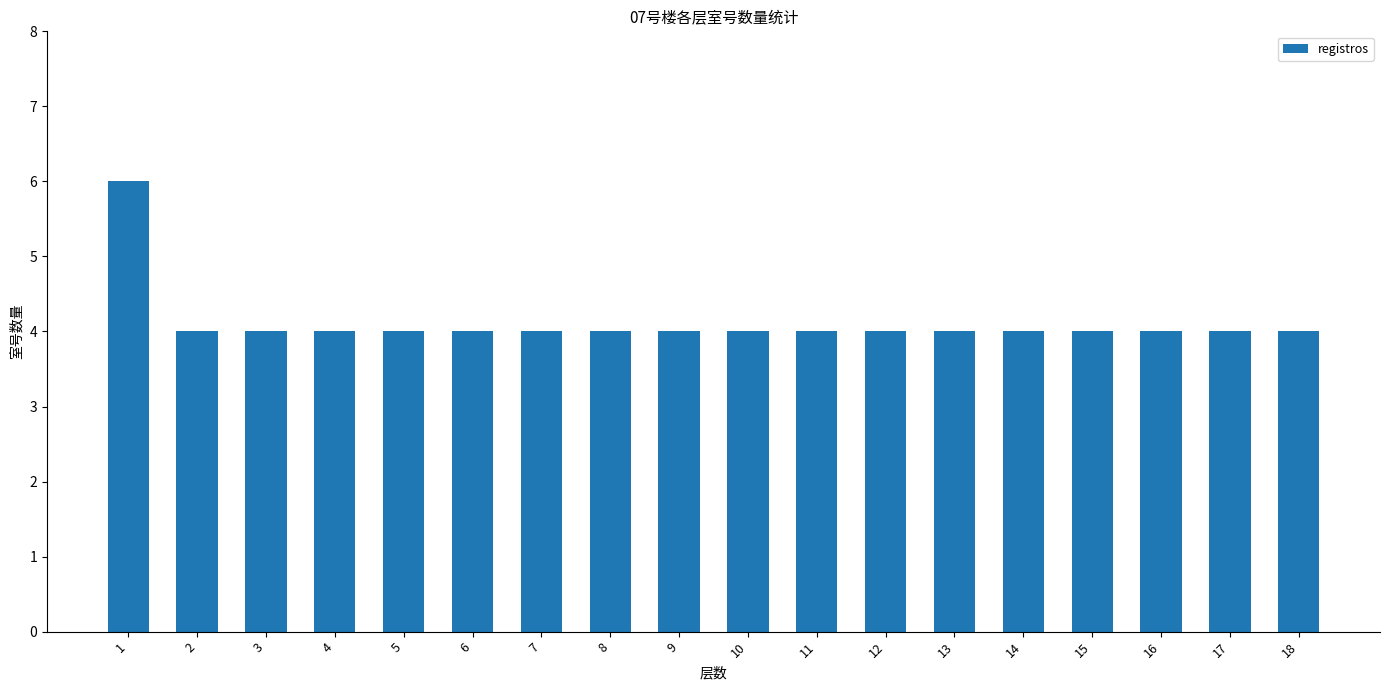

Approximately how many times larger is the value at 2 compared to 13?

1.0